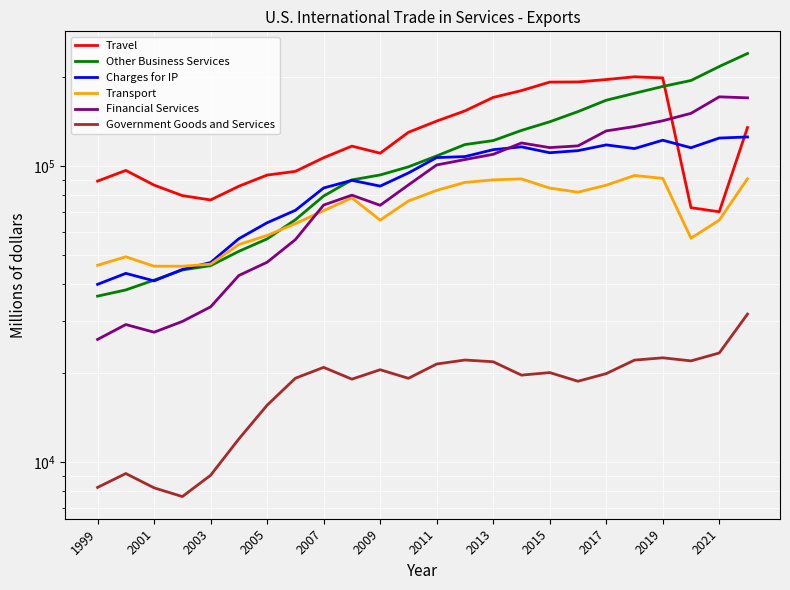

How many interior local peaks does the Transport series have?

4